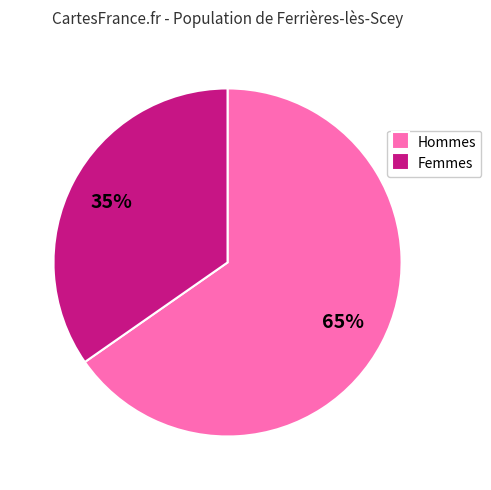

True or false: Femmes accounts for 40% of the total.

False